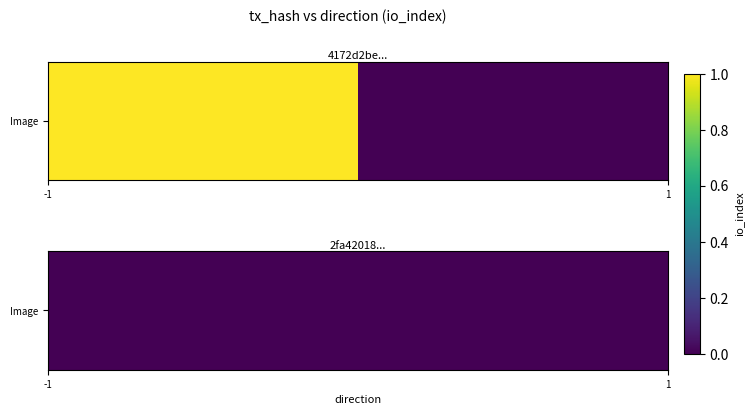

How many data points are less than 0?

1